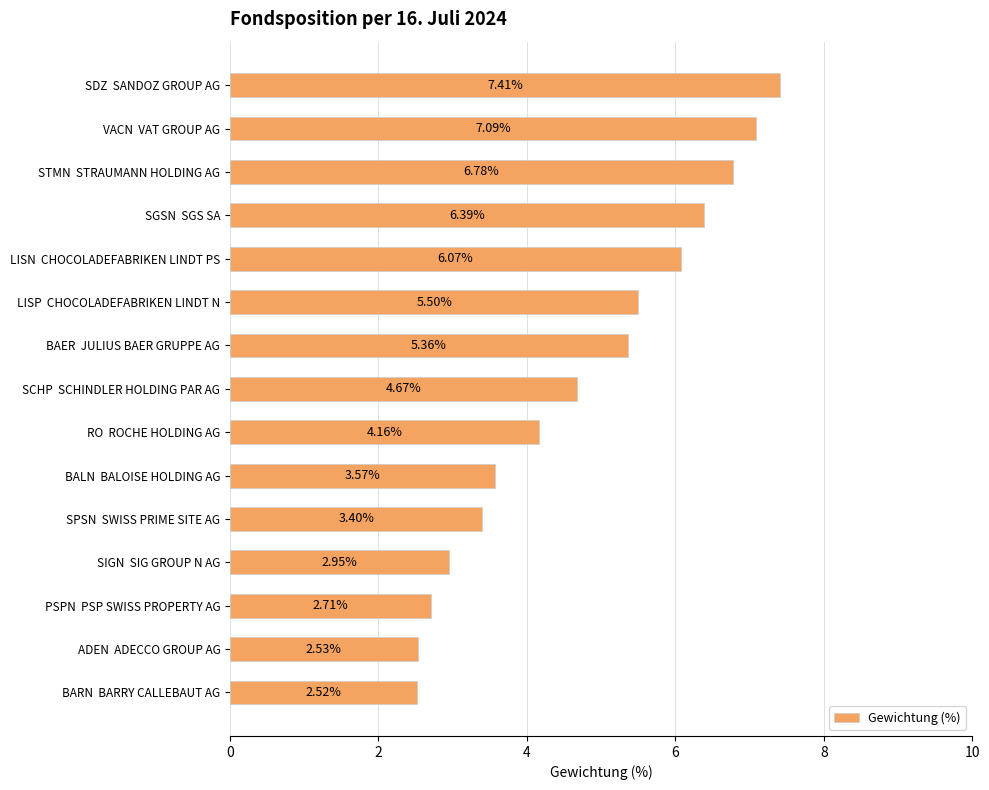

What is the difference between the maximum and minimum values?

4.9